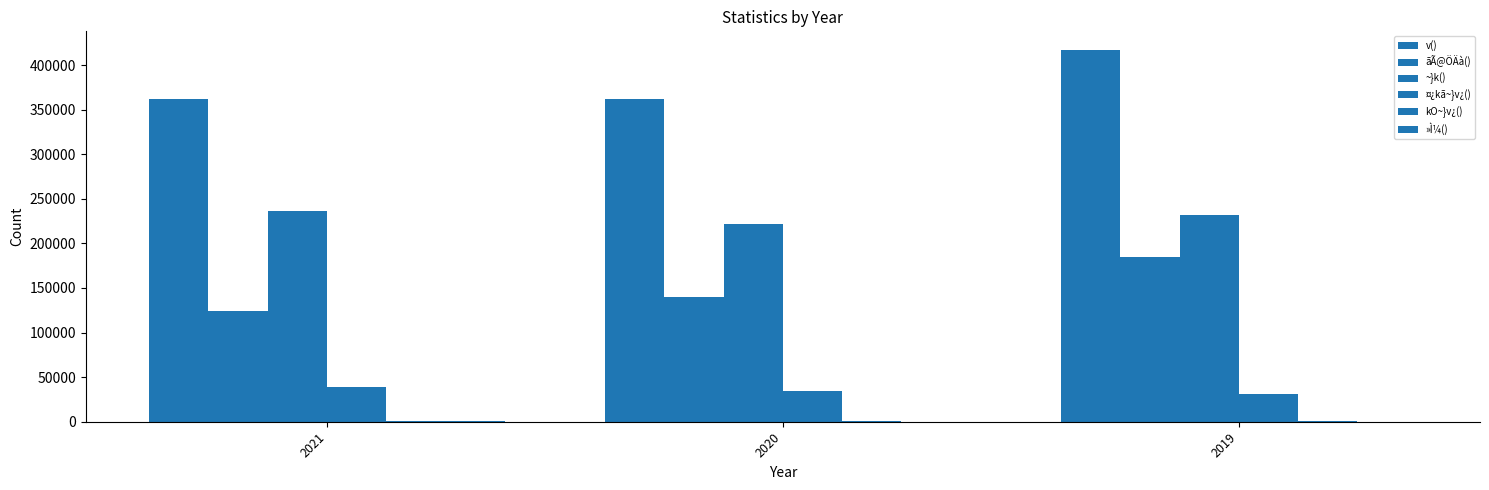

How many groups of bars are there?

3